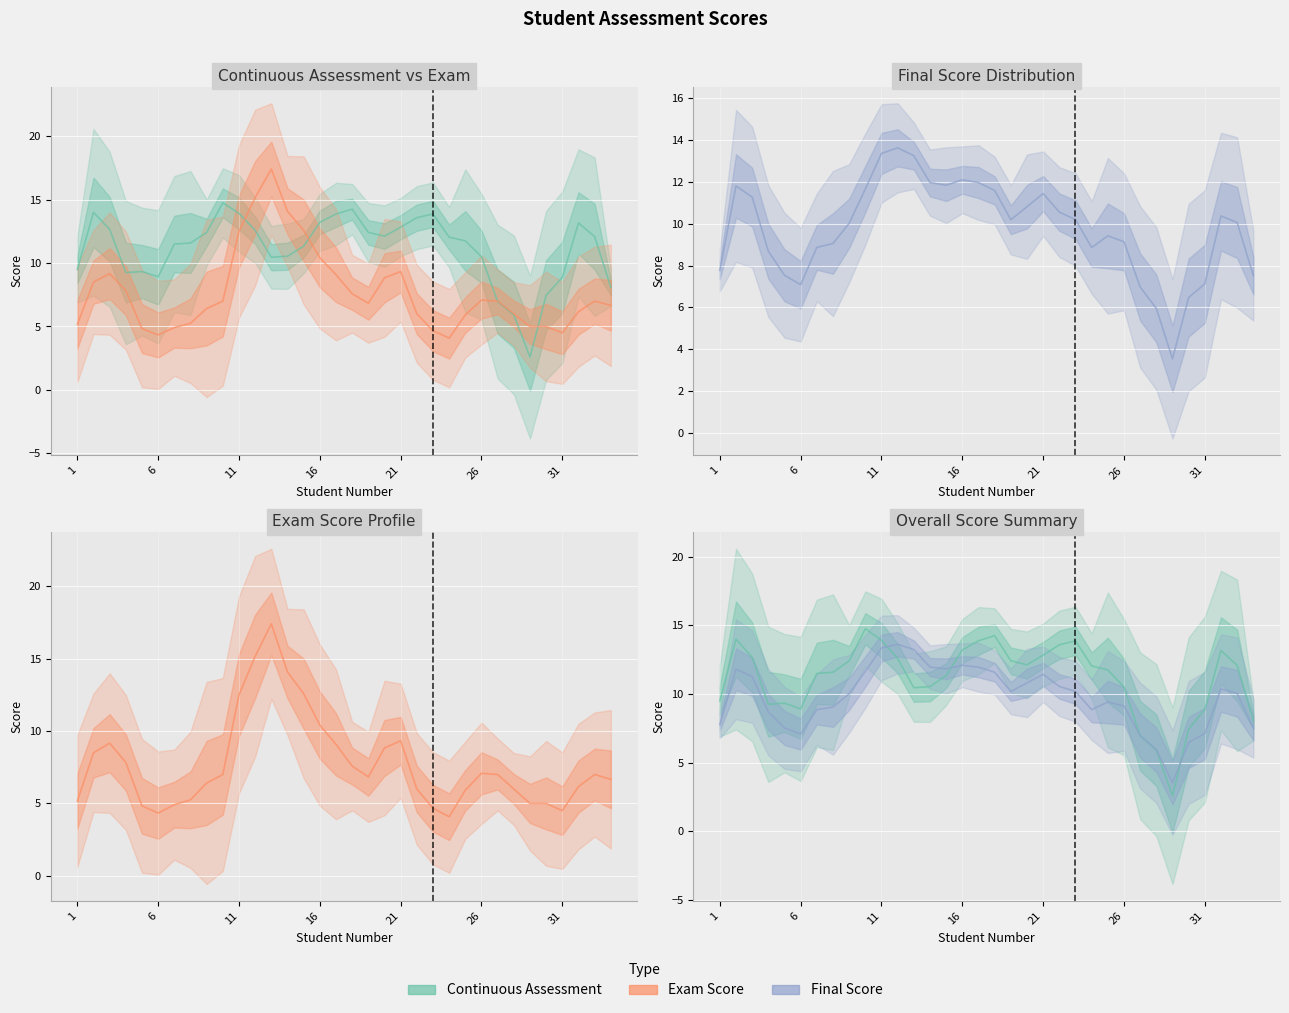

How many intersections are there between Exam Score and Final Score?

4